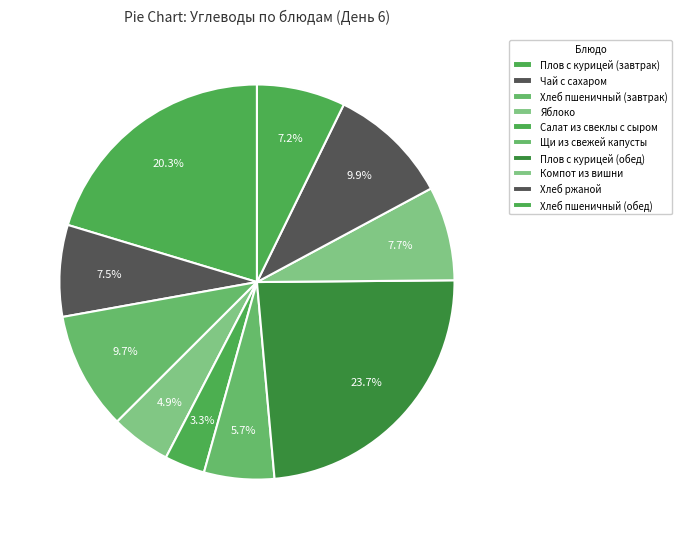

To the nearest percent, what portion does Плов с курицей (завтрак) represent?

20%